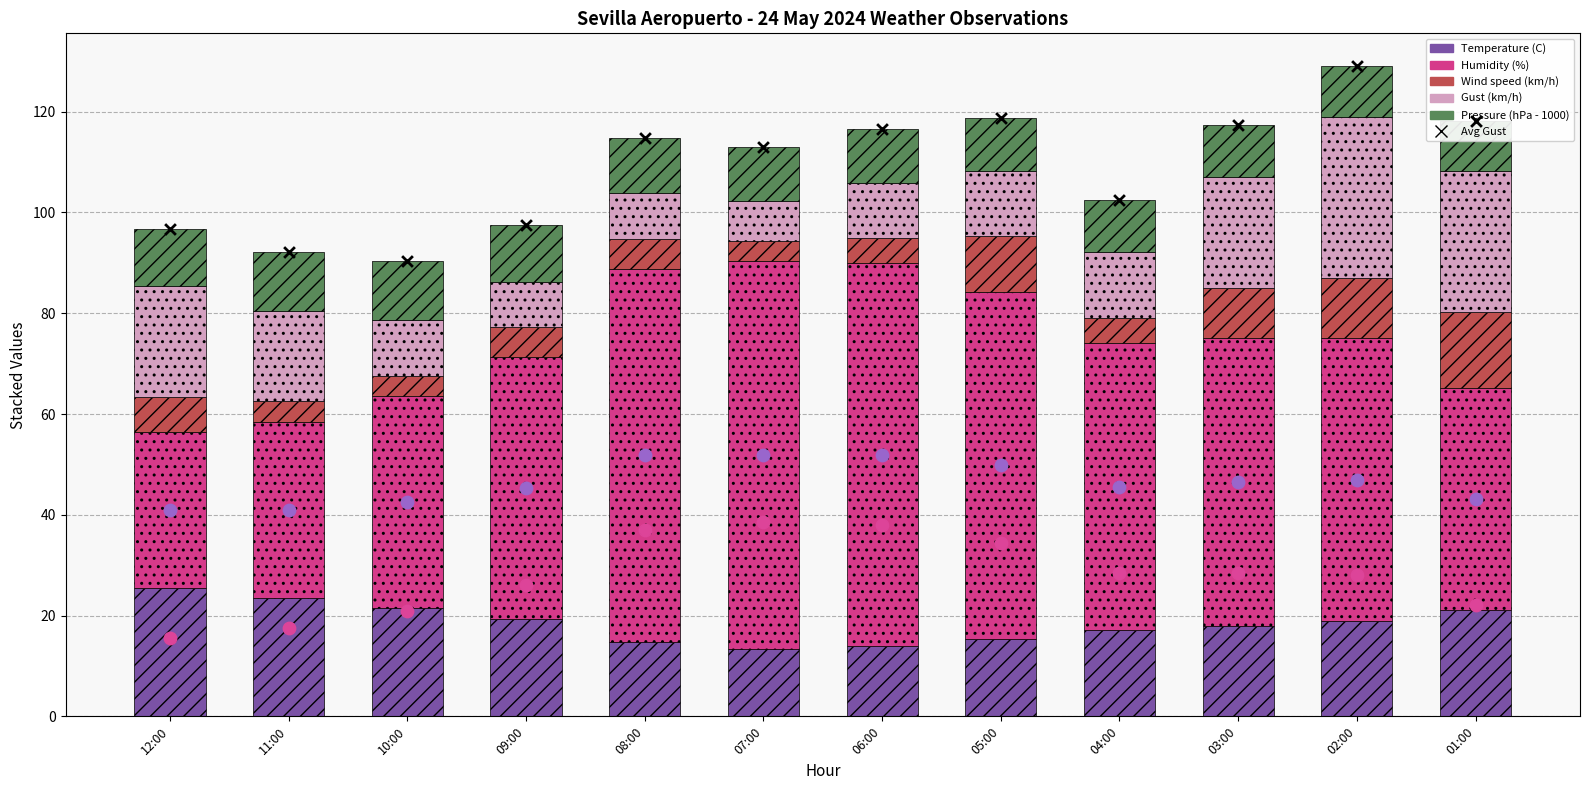

Which series has the largest total across all categories?

Avg Gust